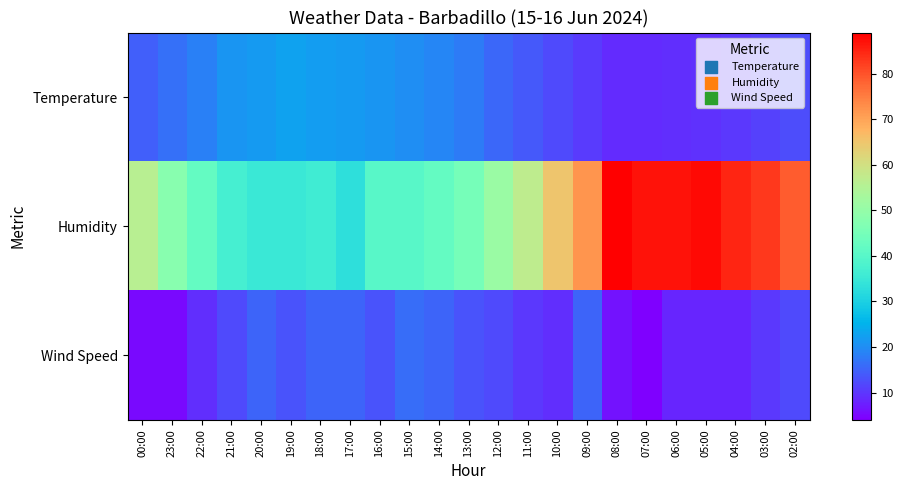

Reading left to right, what are all the values shown in this chart?

Temperature: 00:00=14.3	23:00=16.5	22:00=18.5	21:00=21.2	20:00=21.7	19:00=22.6	18:00=22.2	17:00=21.7	16:00=21.2	15:00=20.2	14:00=19.2	13:00=17.8	12:00=15.6	11:00=13.8	10:00=12.1	09:00=10.6	08:00=8.9	07:00=8.7	06:00=9.2	05:00=9.5	04:00=10.2	03:00=11.2	02:00=12.5
Humidity: 00:00=56.0	23:00=48.0	22:00=42.0	21:00=37.0	20:00=35.0	19:00=35.0	18:00=36.0	17:00=33.0	16:00=40.0	15:00=40.0	14:00=42.0	13:00=45.0	12:00=51.0	11:00=57.0	10:00=65.0	09:00=72.0	08:00=89.0	07:00=87.0	06:00=87.0	05:00=88.0	04:00=85.0	03:00=83.0	02:00=79.0
Wind Speed: 00:00=5.0	23:00=5.0	22:00=9.0	21:00=12.0	20:00=15.0	19:00=13.0	18:00=15.0	17:00=15.0	16:00=13.0	15:00=16.0	14:00=15.0	13:00=13.0	12:00=12.0	11:00=10.0	10:00=9.0	09:00=15.0	08:00=6.0	07:00=4.0	06:00=8.0	05:00=8.0	04:00=8.0	03:00=10.0	02:00=12.0